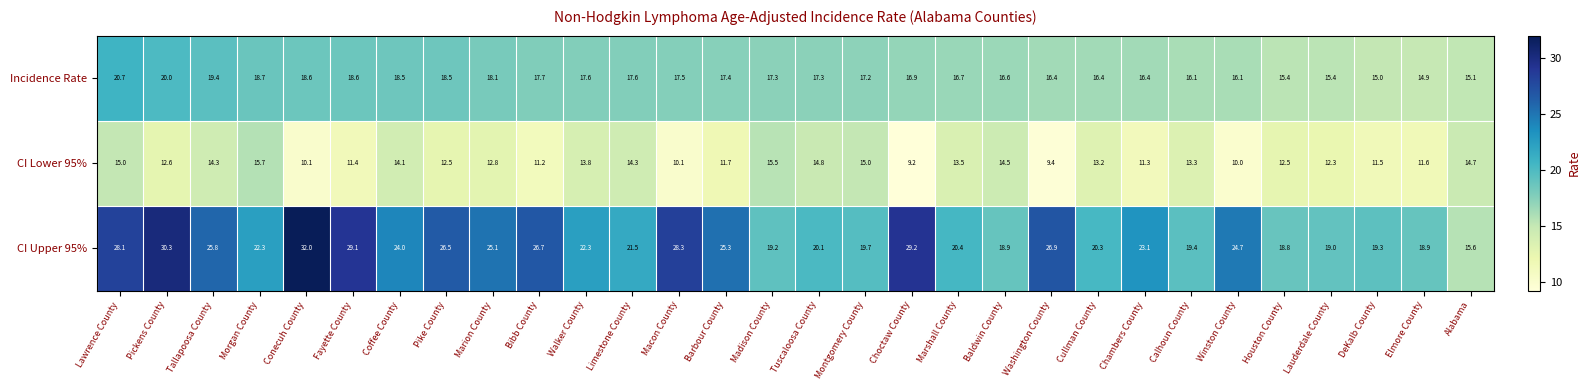

How many categories are shown in the chart?

30